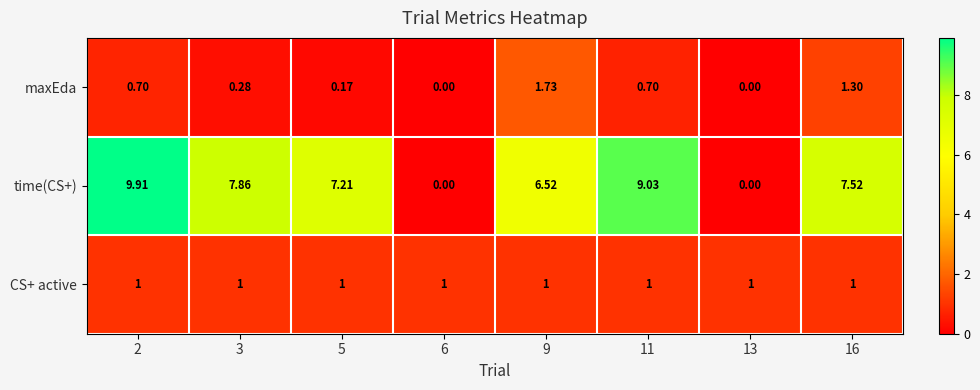

What is the difference between the highest and lowest values at 13?

1.0